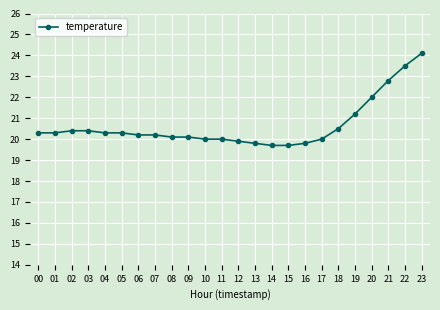

The value at 07 is 30.0. True or false?

False